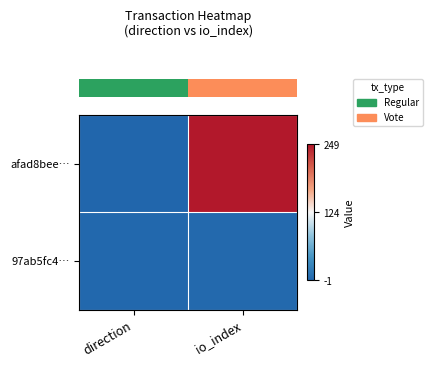

At which category is the sum across all series the highest?

io_index